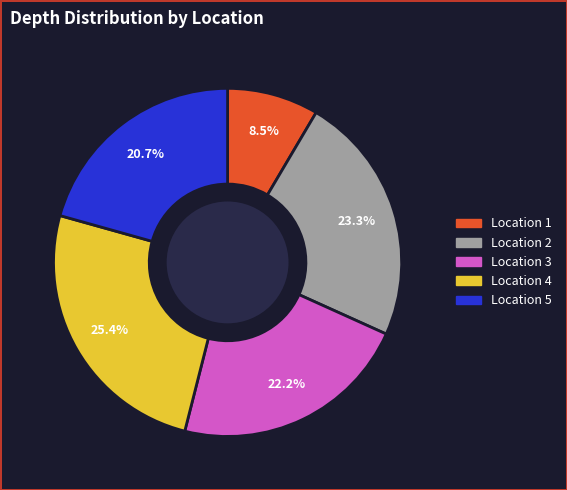

Is there a majority slice in this chart?

No